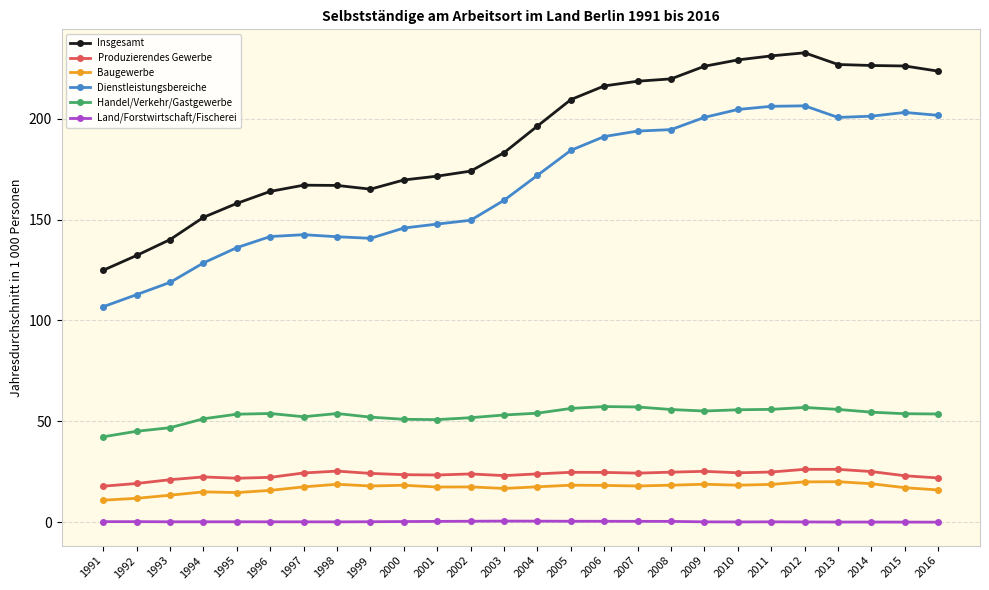

What is the value of the Baugewerbe point at the 14th from the left?

17.5